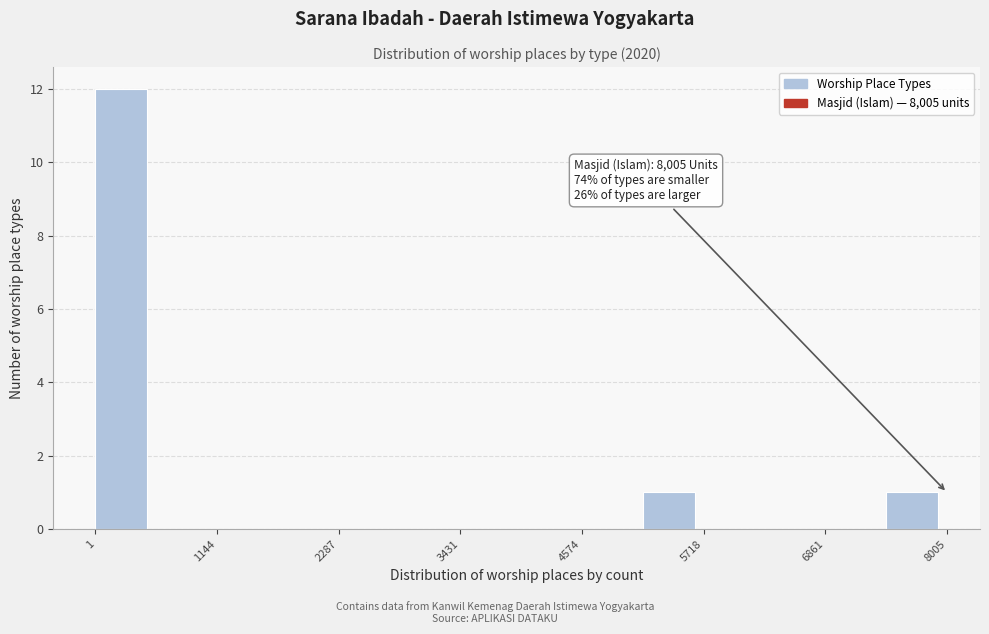

Around what value on the x-axis is the tallest bar? Give the approximate position of its centre, as read against the axis.

200